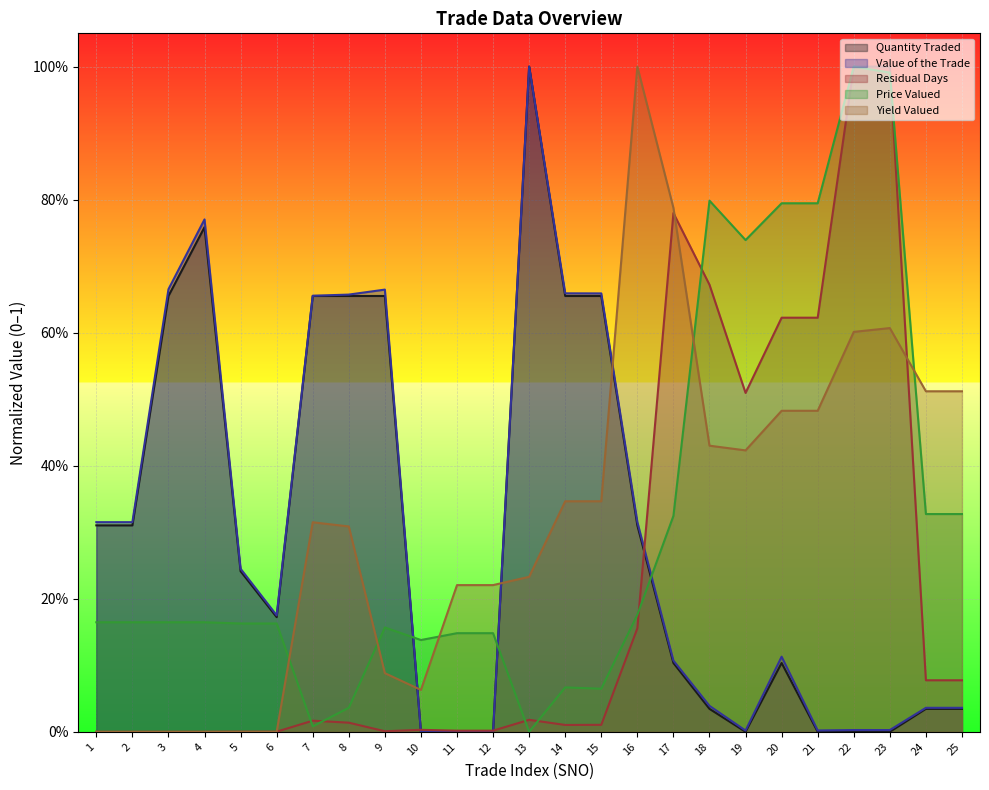

How many data points does each series have?

25